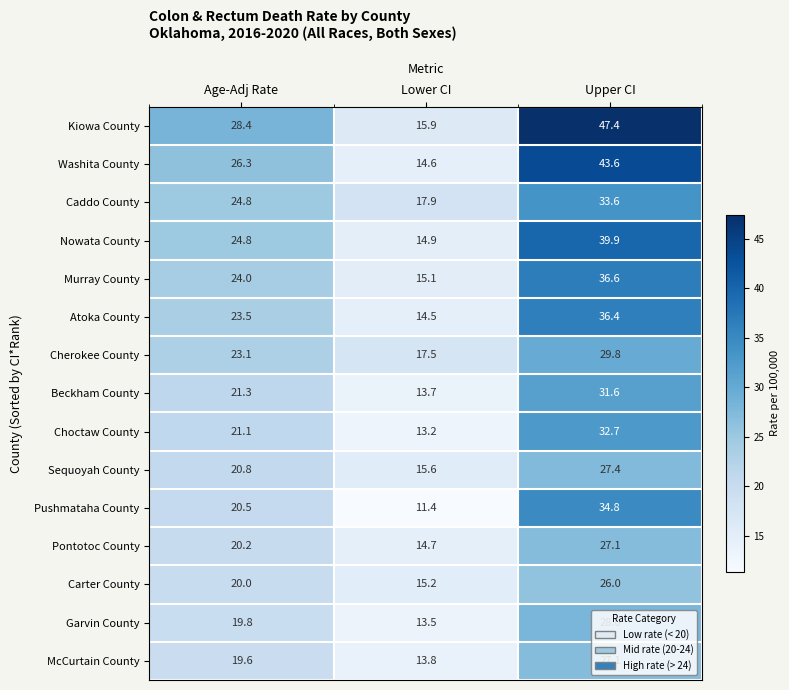

At which category is the sum across all series the highest?

Upper CI